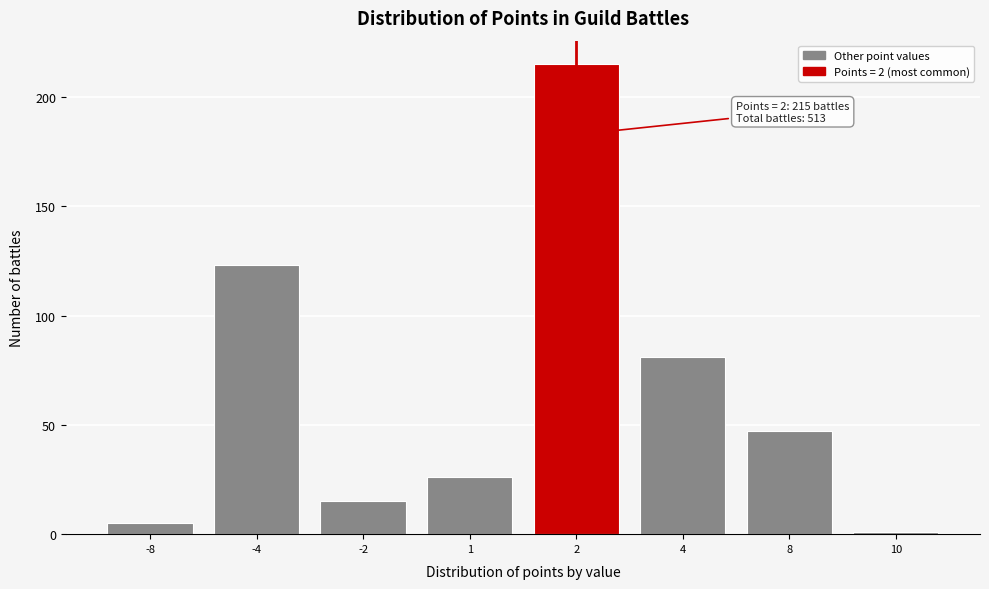

Reading right to left, transcribe all the data shown in this chart.

1	47	81	215	26	15	123	5